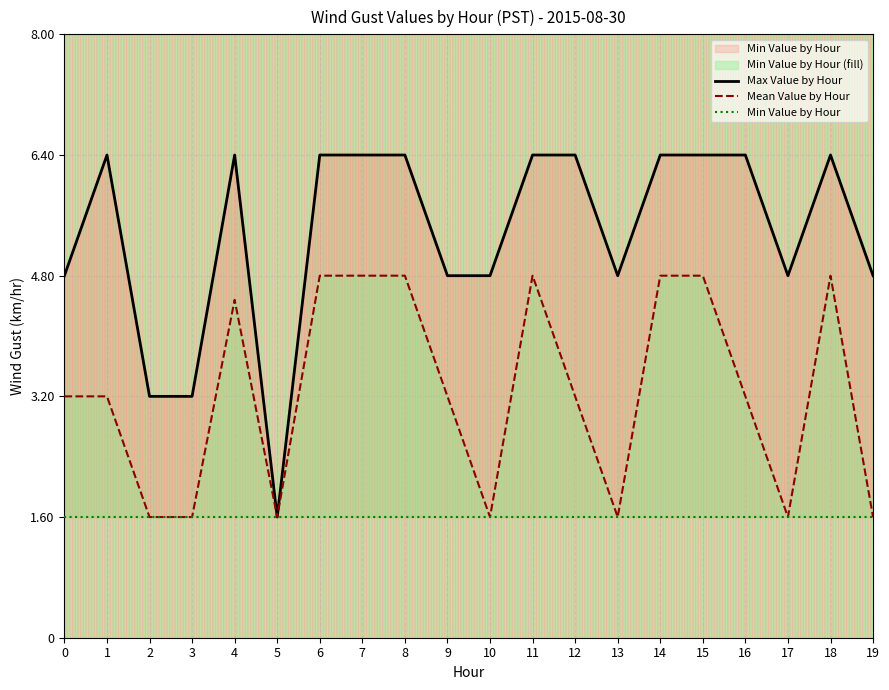

In Max Value by Hour, how many points are higher than both neighbors (excluding endpoints)?

3